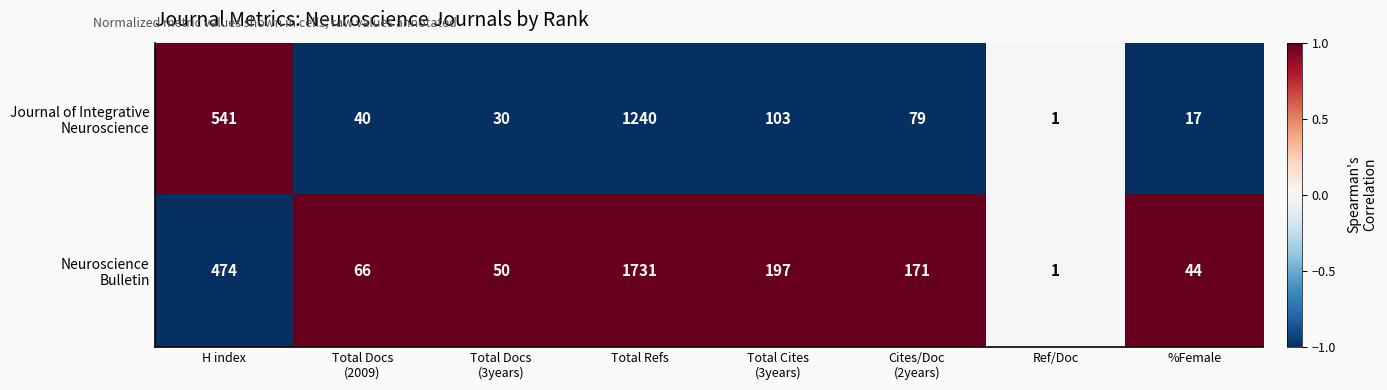

What is the spread (max minus min) of values at %Female?

27